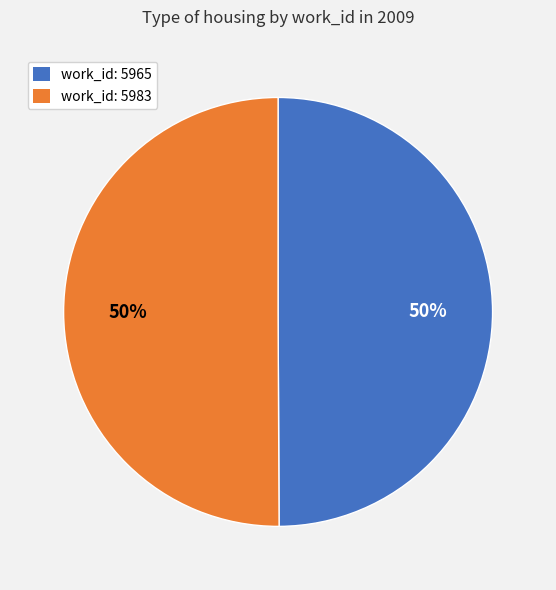

Approximately how many times larger is the value at work_id: 5965 compared to work_id: 5983?

1.0